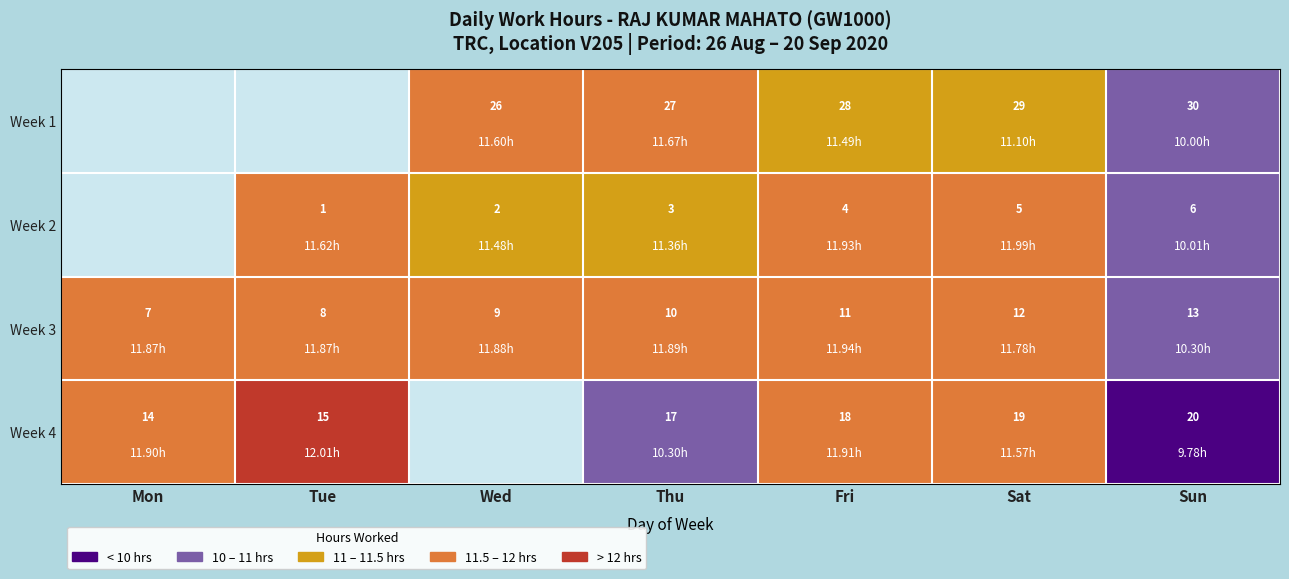

Which category has the highest value in the Week 3 series?

Sun